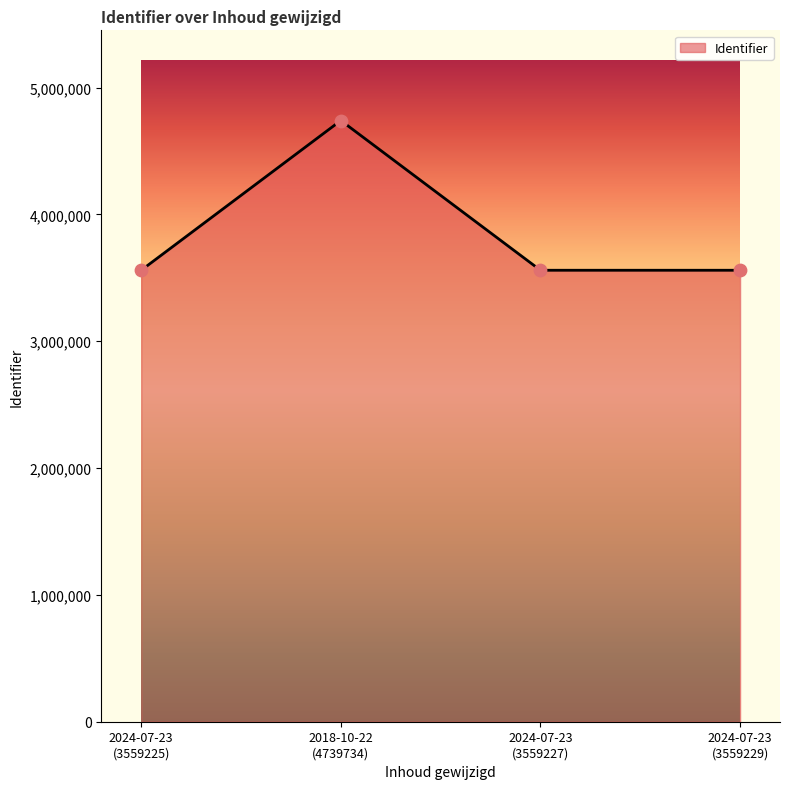

What is the average value?

3854354